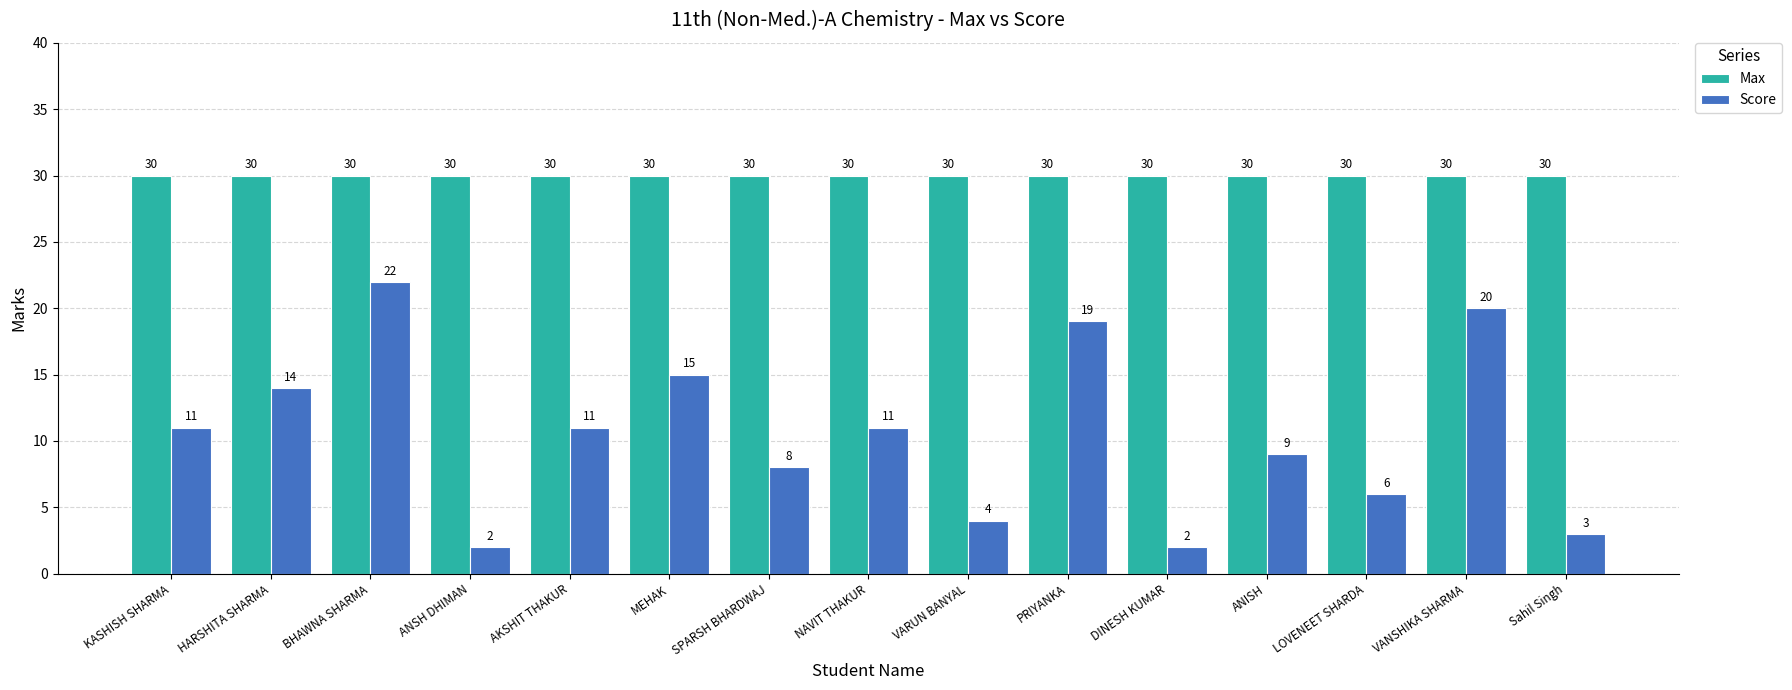

What is the label of the 7th bar from the left?

SPARSH BHARDWAJ